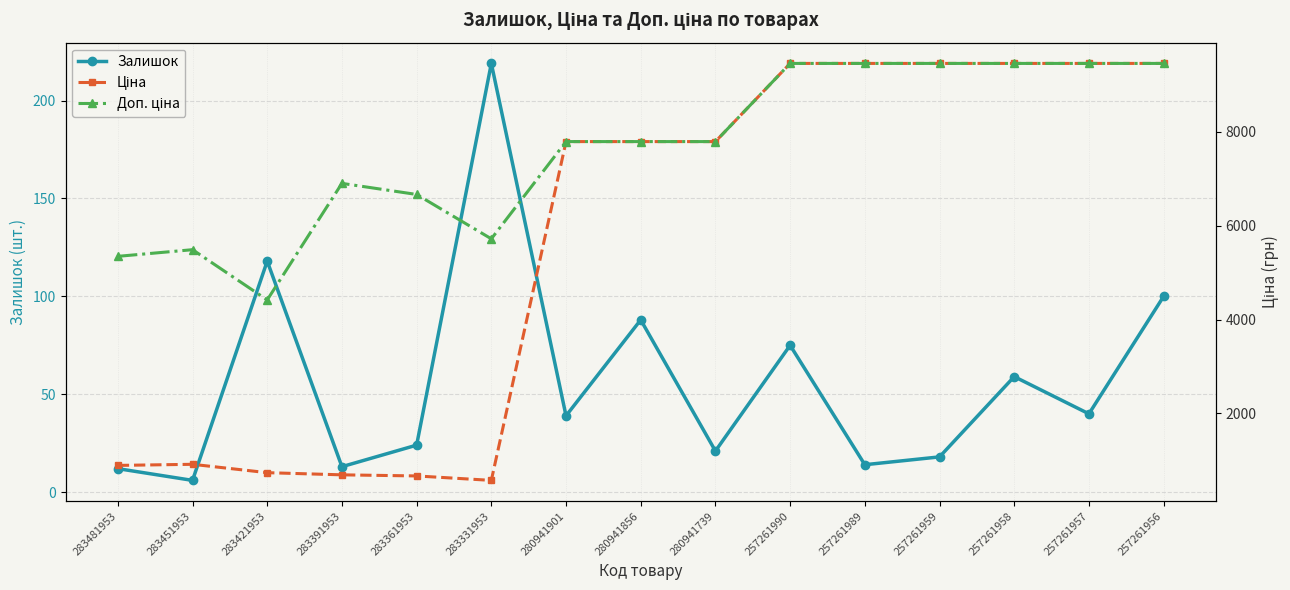

Which series has the largest total across all categories?

Доп. ціна